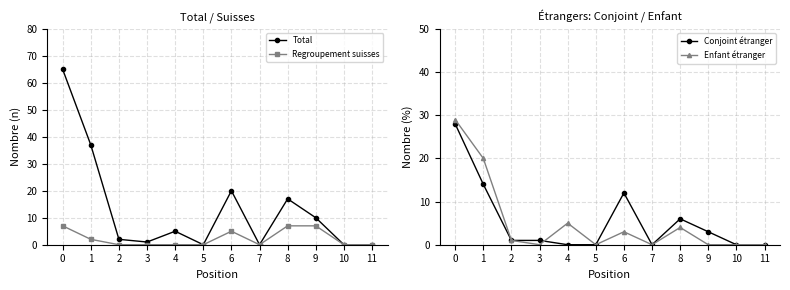

Which has a higher value, 7 or 11?

7